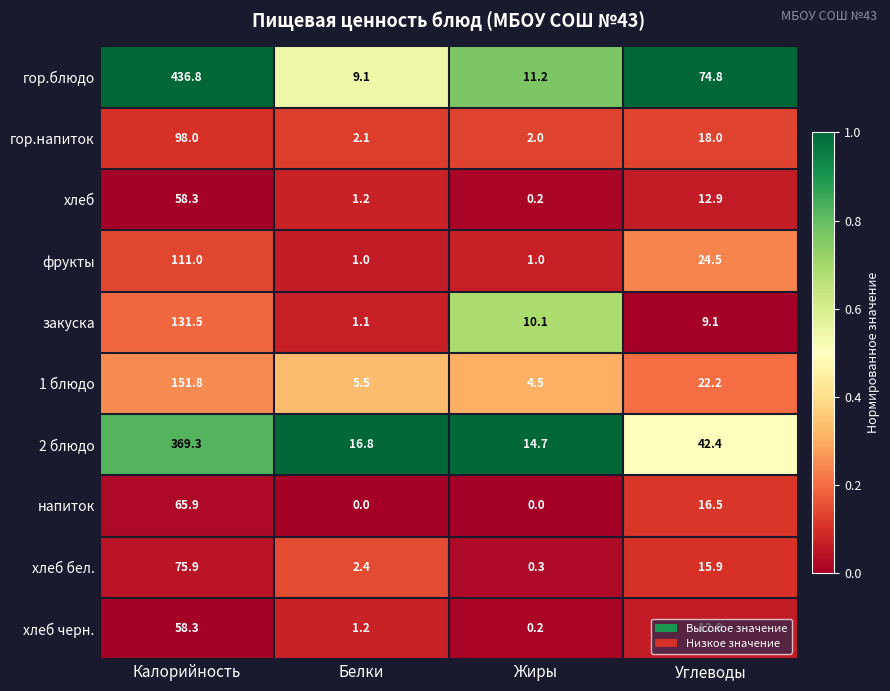

What is the minimum value for фрукты?

1.0